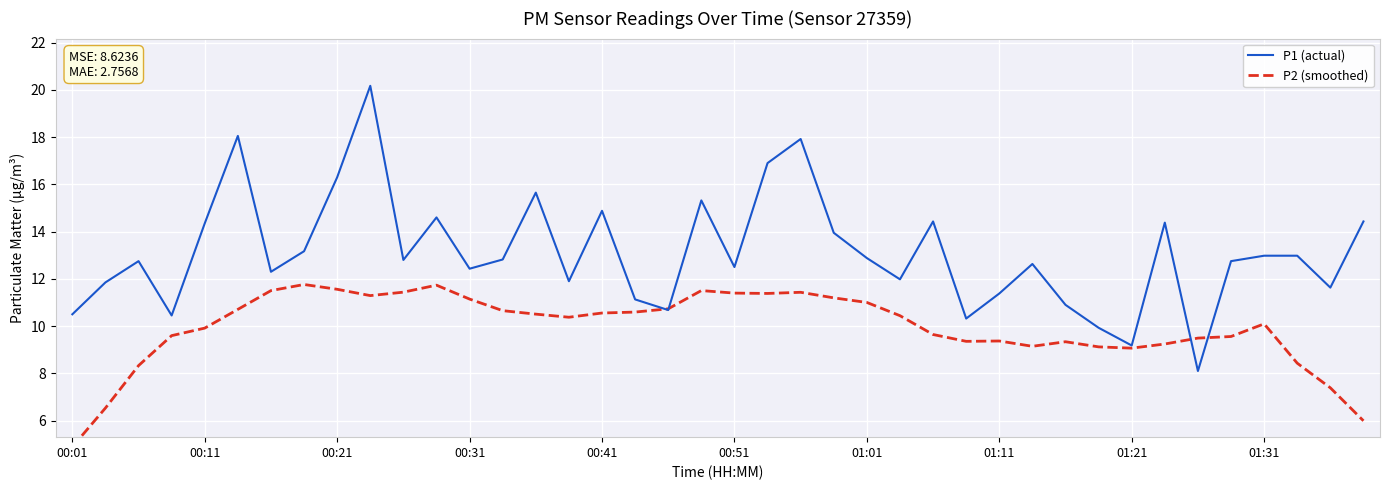

Is this an area chart (filled region under the line)?

No